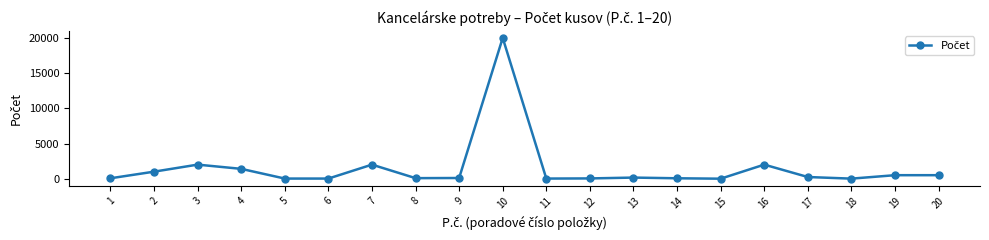

What is the greatest value displayed?

20000